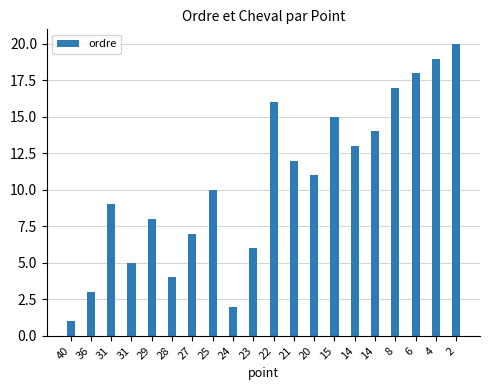

Where does the data first go above 11?

22